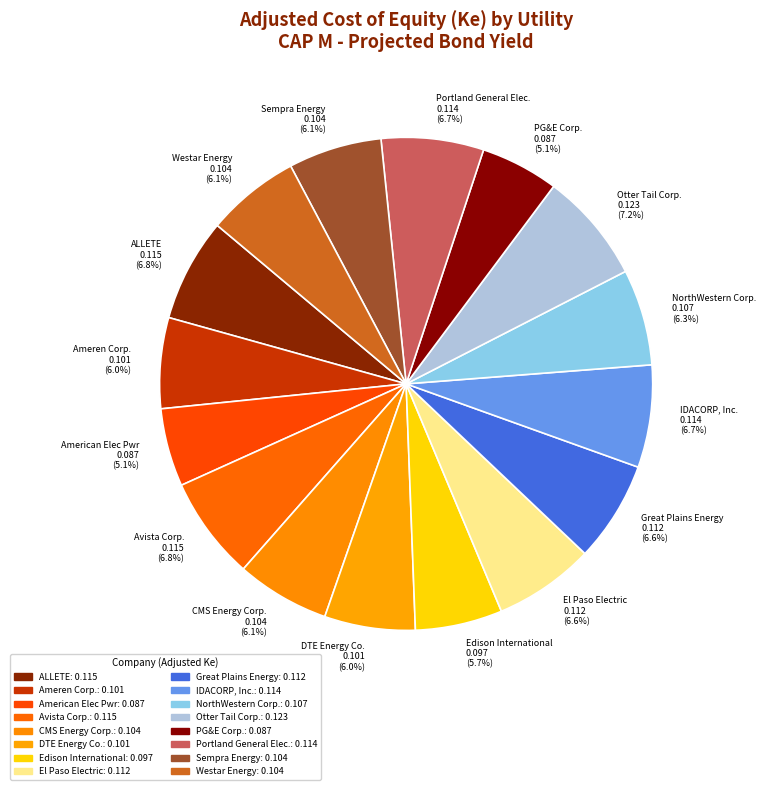

Is there any slice that represents more than half of the pie?

No